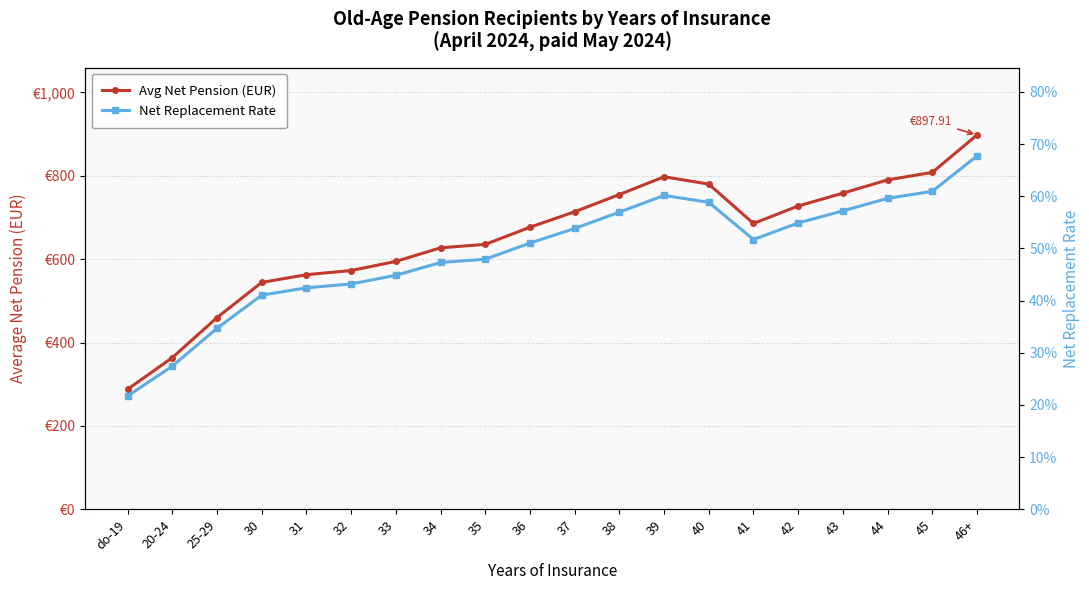

What is the value of the Avg Net Pension (EUR) point at the 18th from the left?

790.1